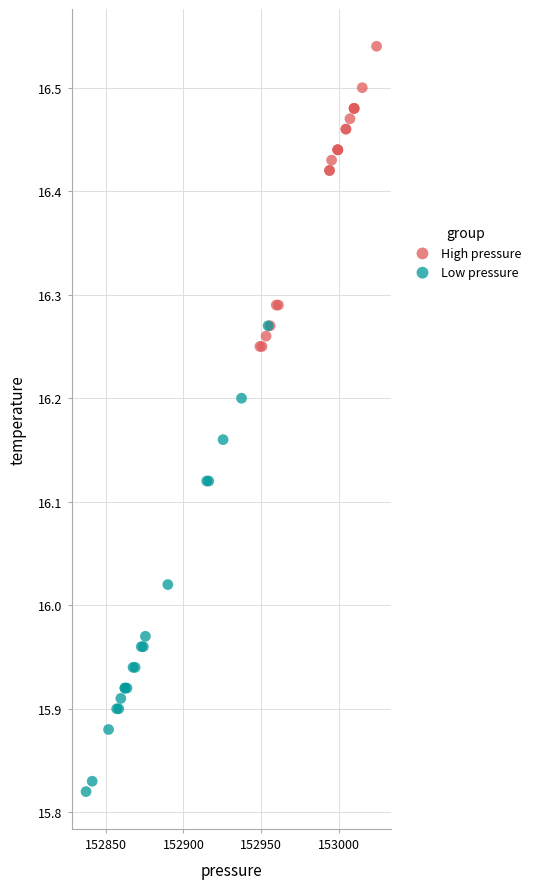

Which series reaches the maximum Y coordinate?

High pressure